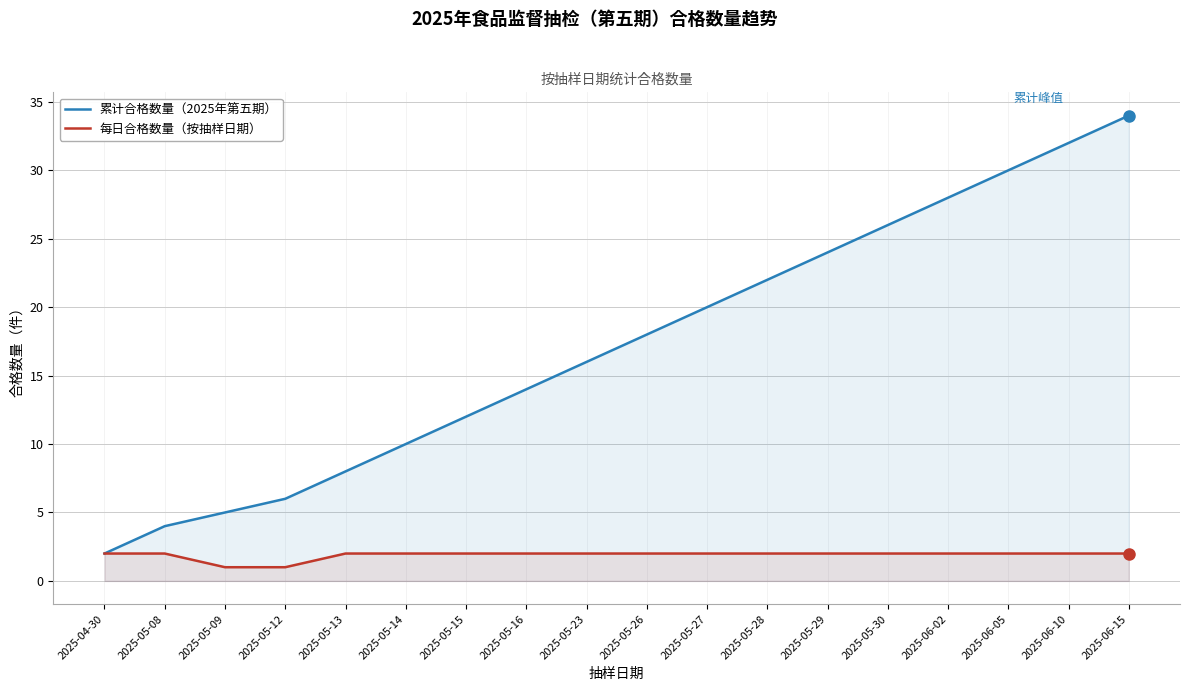

How many lines are shown in the chart?

2